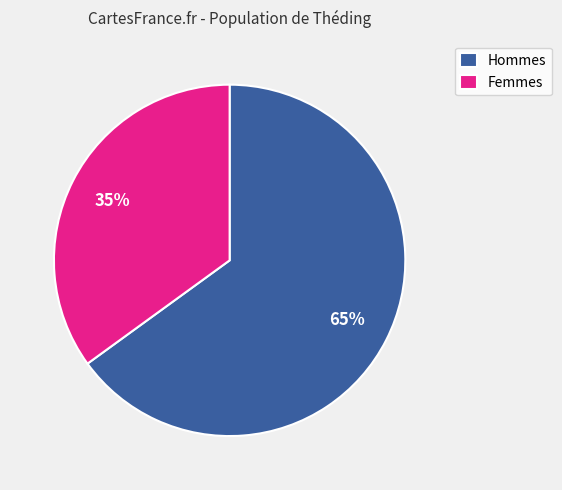

What is the largest slice in the pie chart?

Hommes